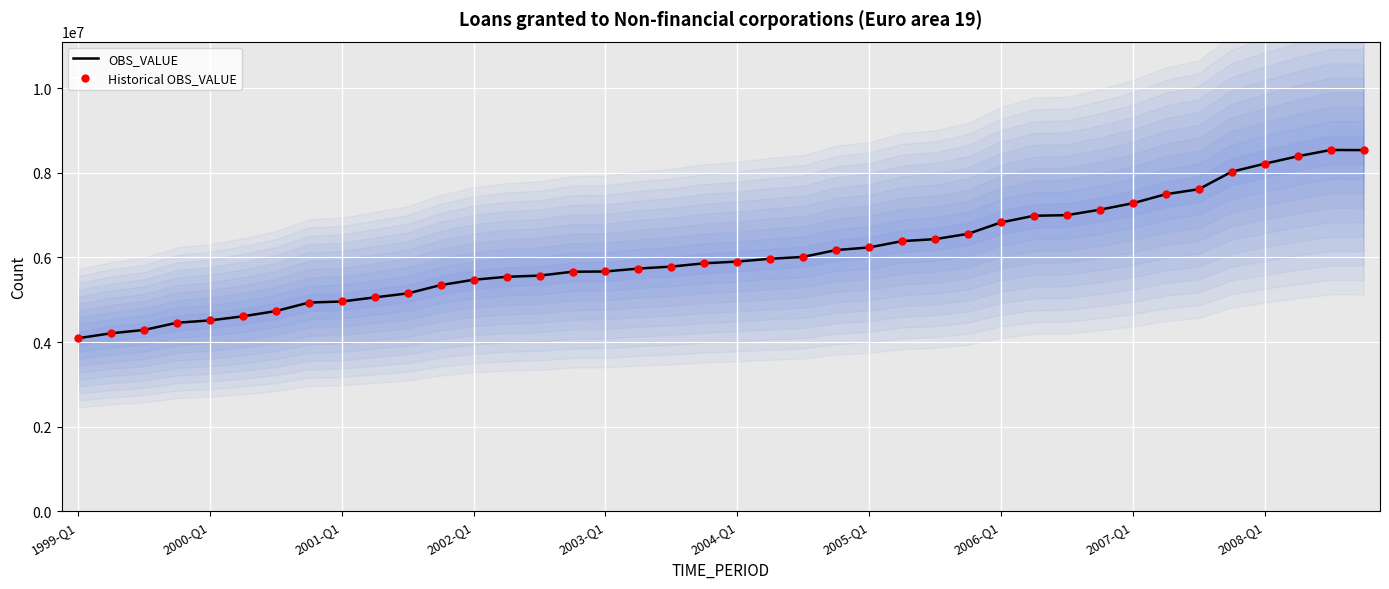

Which series reaches the maximum Y coordinate?

OBS_VALUE